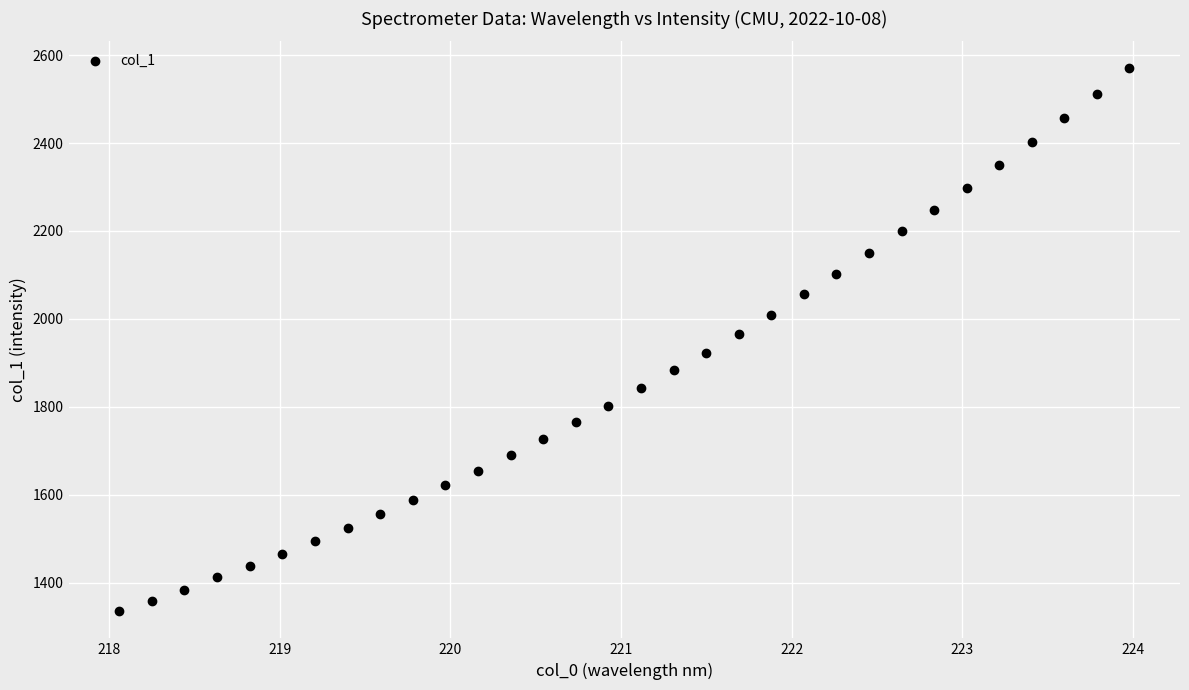

What is the range of X values (max minus min)?

5.9